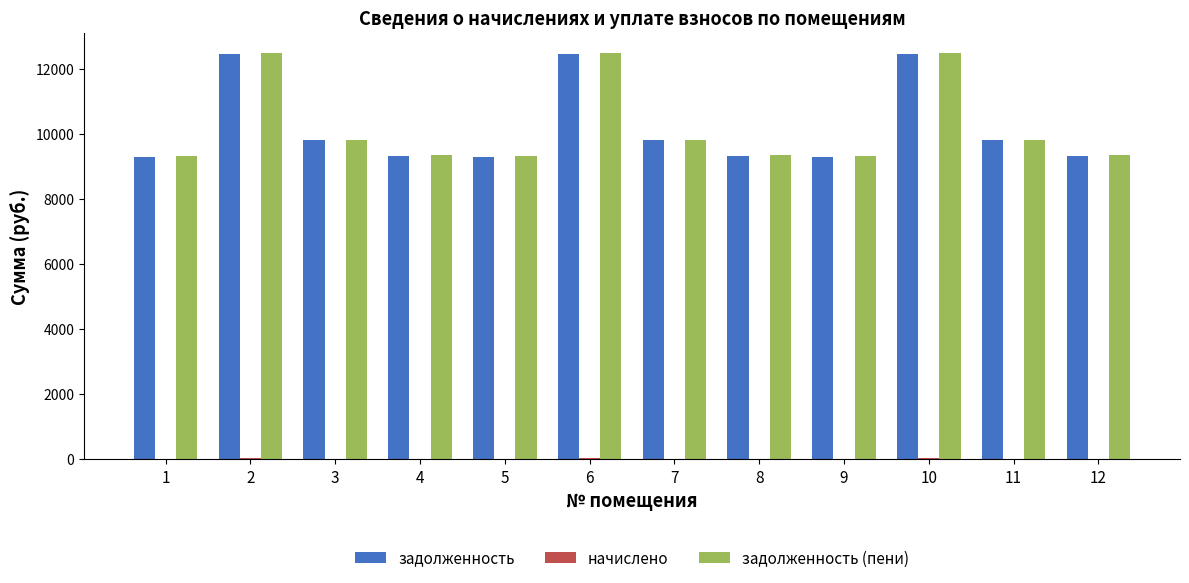

What is the maximum value for задолженность (пени)?

12490.6